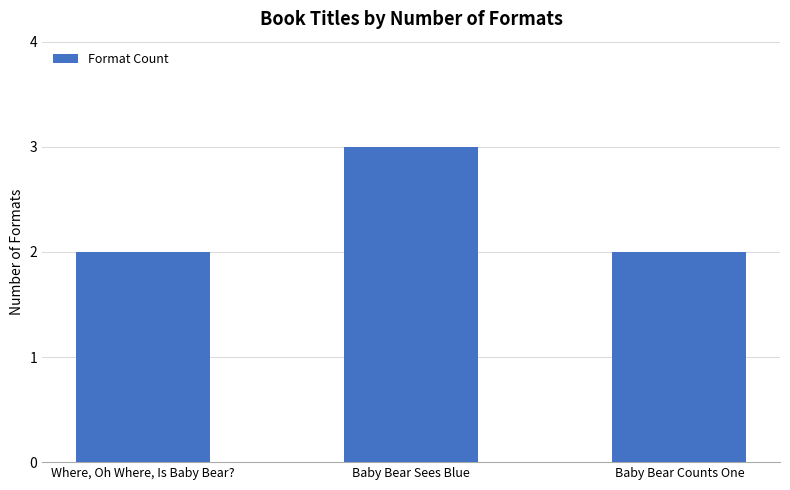

Is it true that the value at Where, Oh Where, Is Baby Bear? is 3?

False